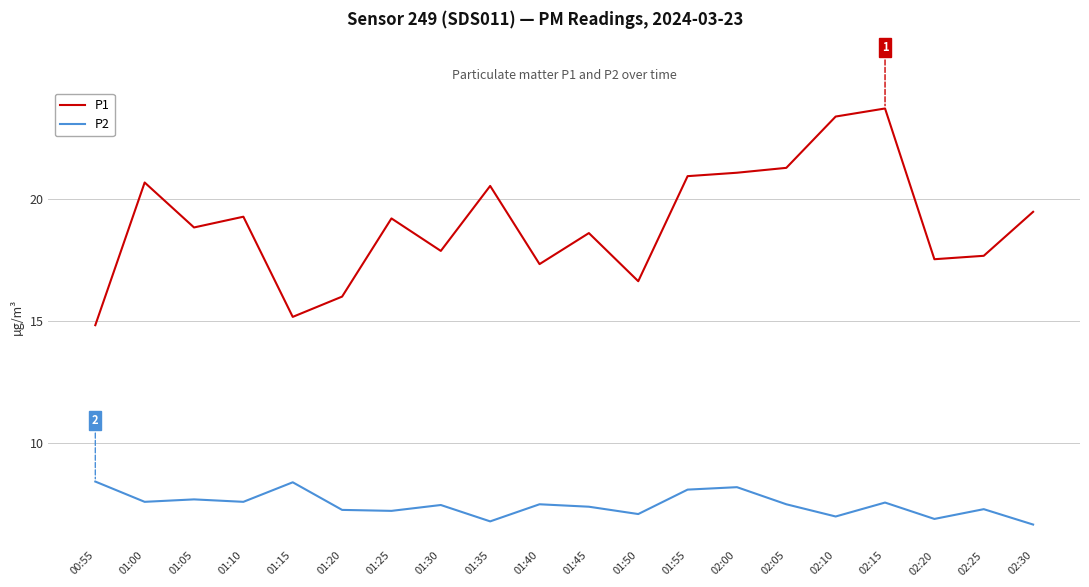

True or false: P1 and P2 cross at least once.

False